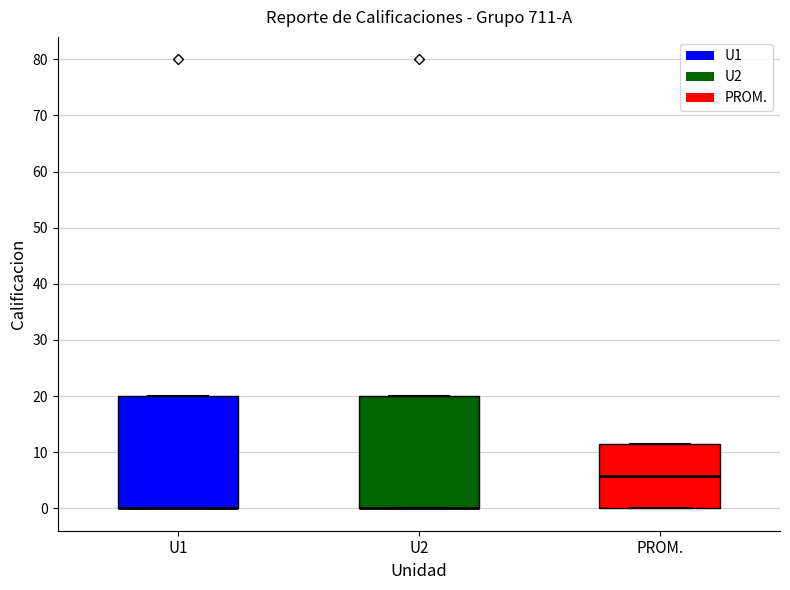

Where is the lower edge of the box for U2 on the y-axis? The values are not printed on the chart, so give them approximately, as read against the axis.

0